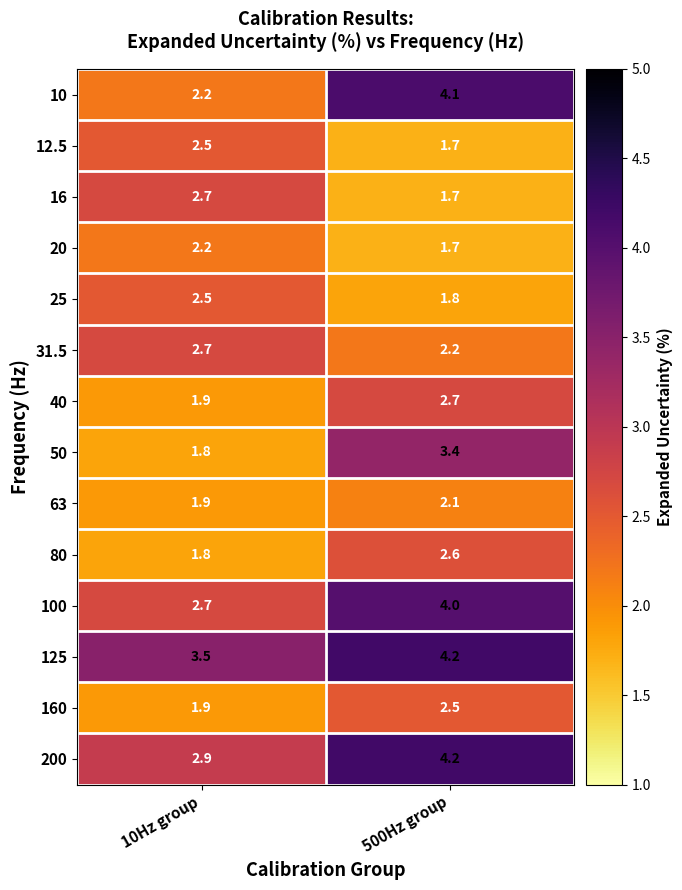

How many data points in 80 are less than 2?

1